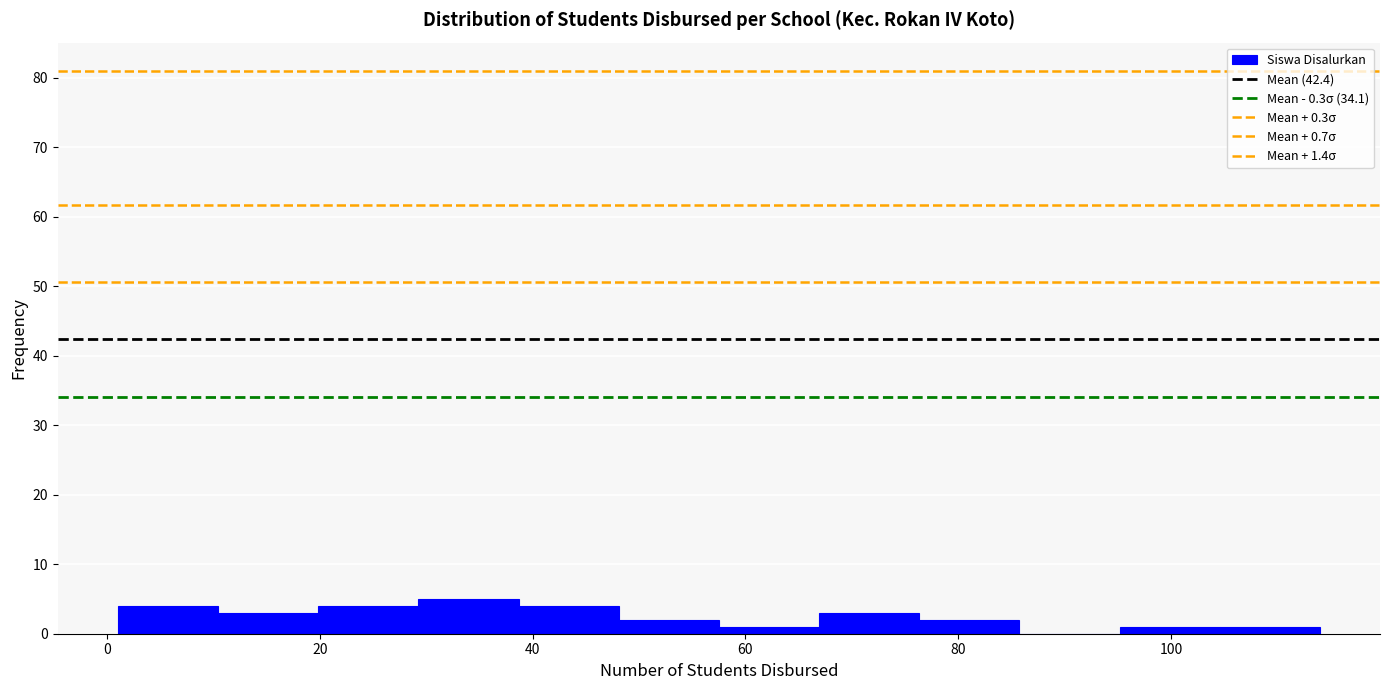

Over which range of the x-axis is the bar tallest?

30 to 38